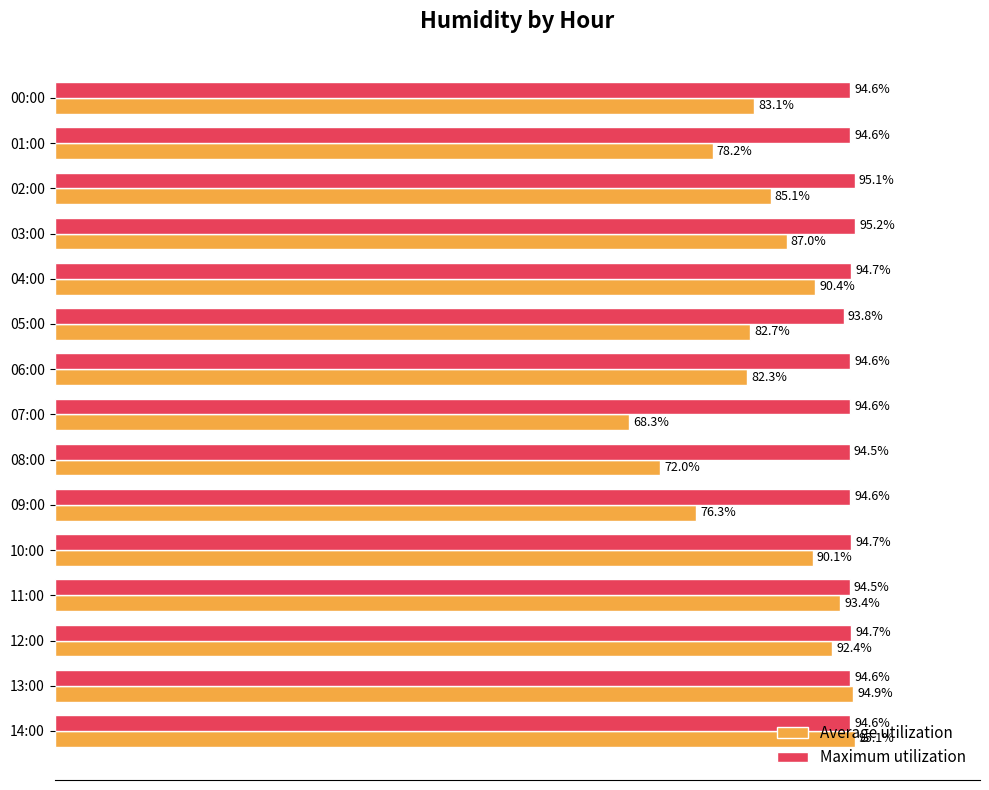

At which category is the sum across all series the highest?

14:00